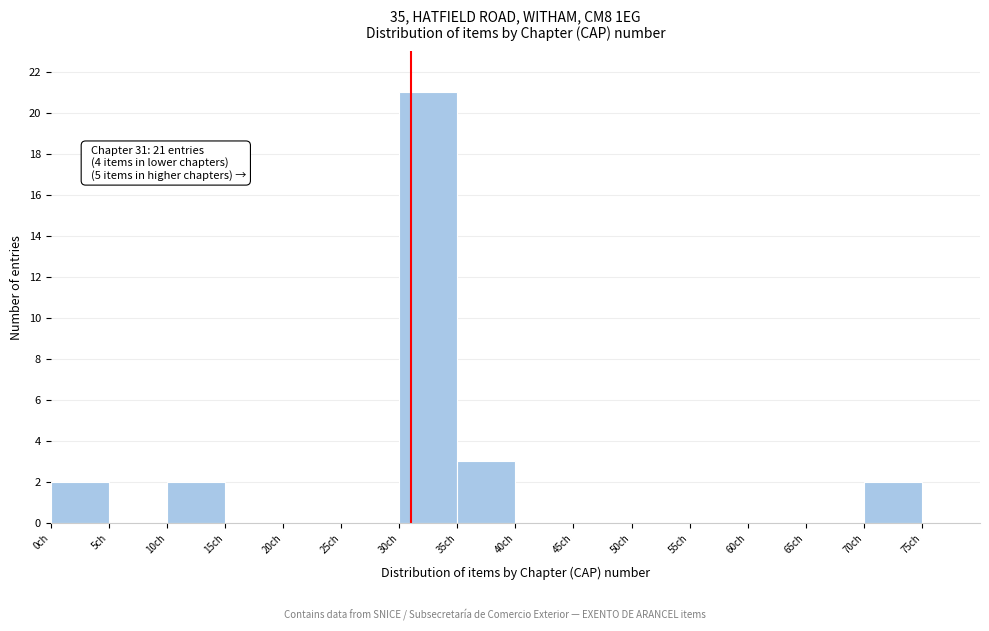

Which range on the x-axis has the tallest bar?

30 to 35